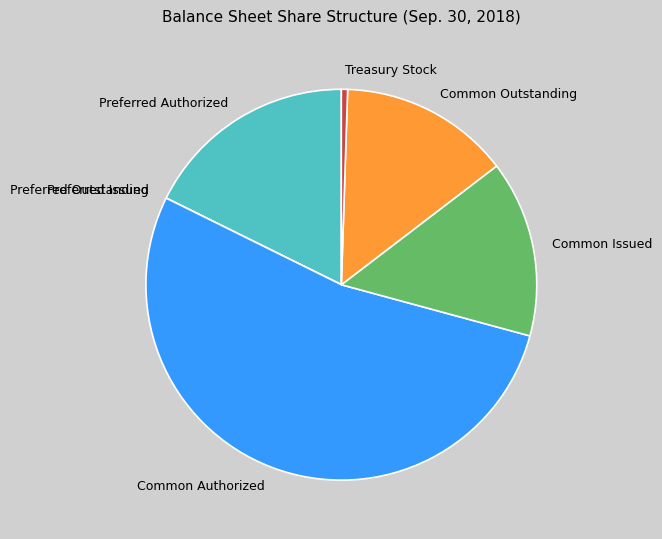

Between Common Outstanding and Common Issued, which is larger?

Common Issued